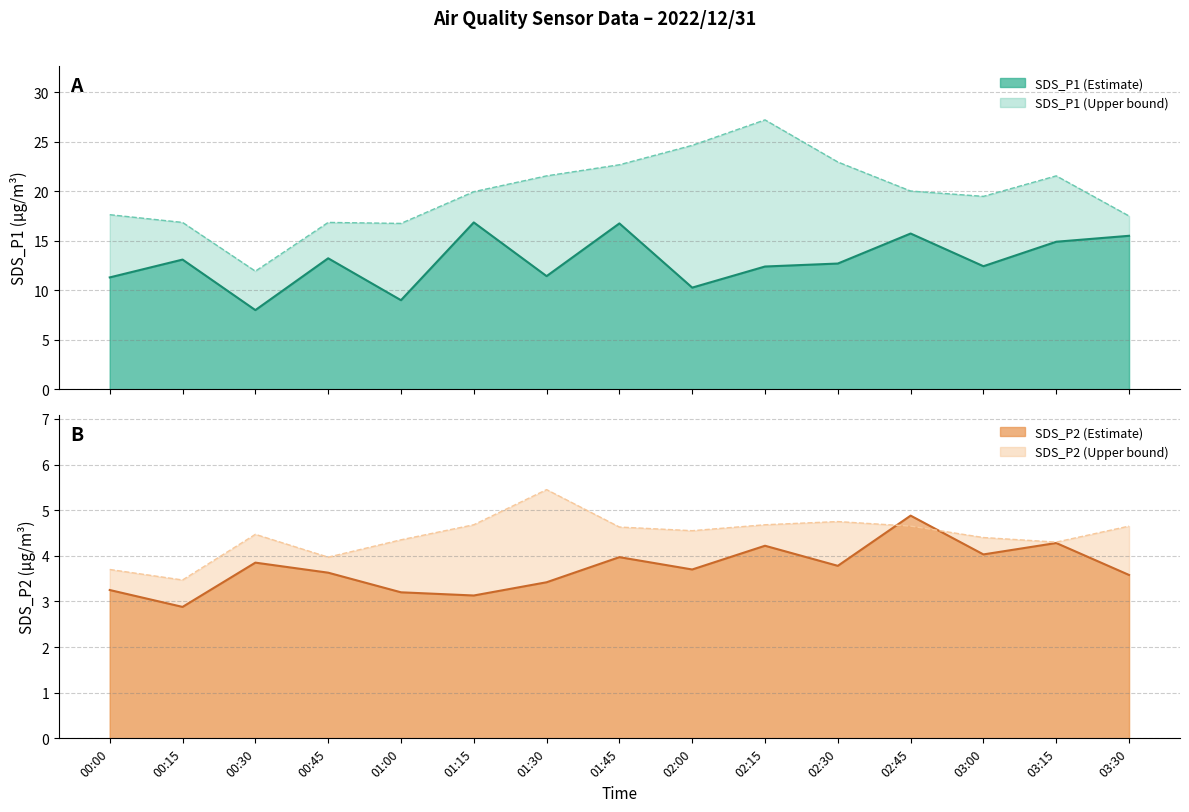

Is it true that SDS_P2 equals 1.2 at 03:30?

False